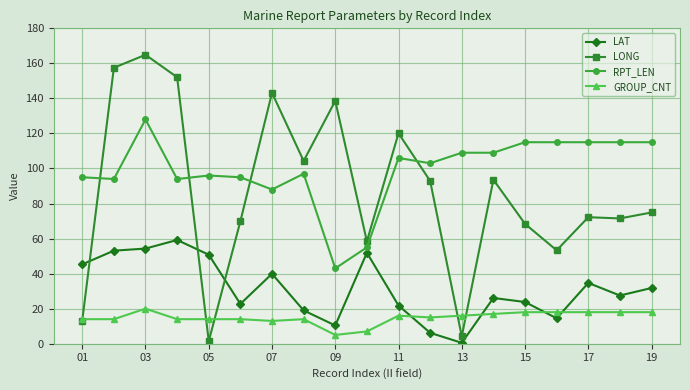

Does the chart display data point markers on the line(s)?

Yes